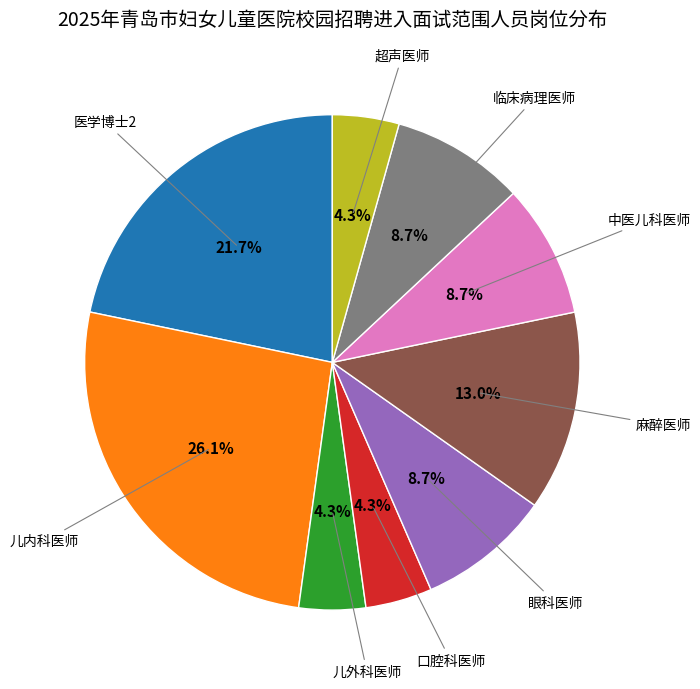

Is there a majority slice in this chart?

No